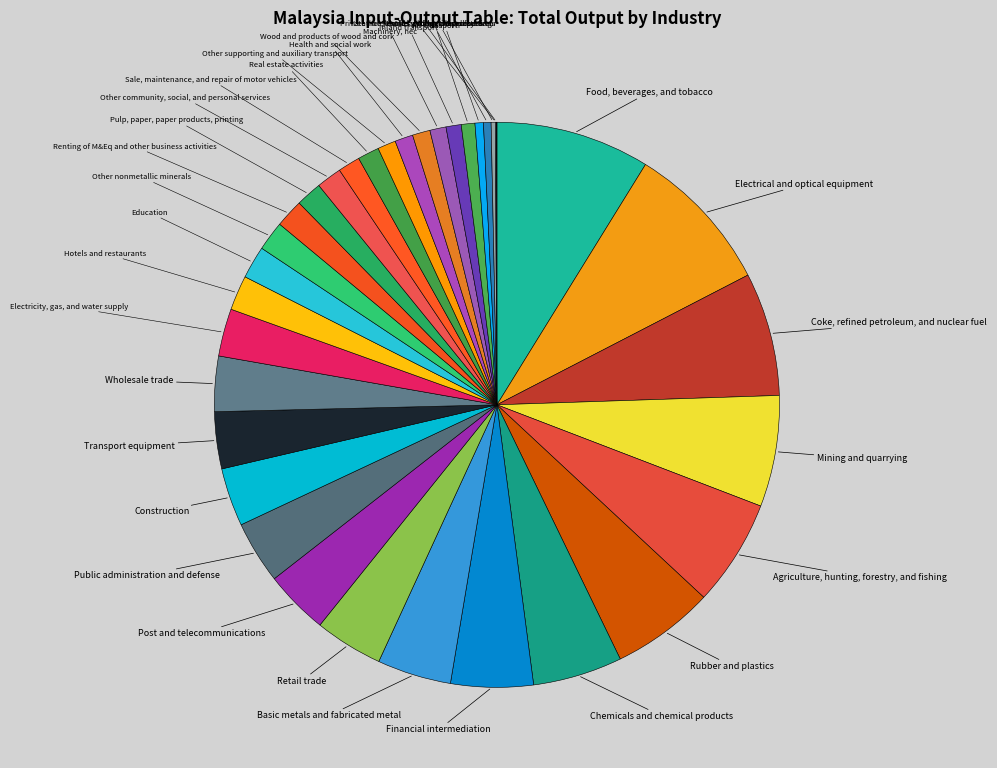

Is Other community, social, and personal services the majority of the pie?

No